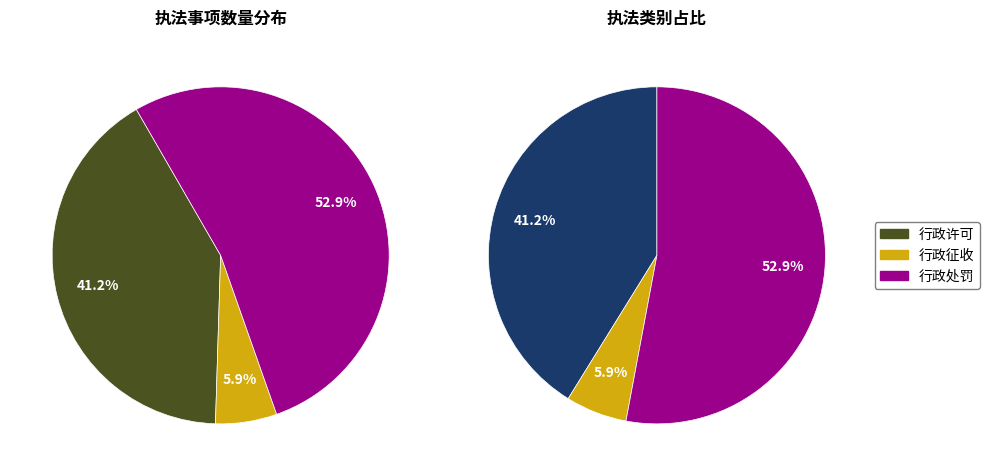

Count the number of slices in the pie.

3